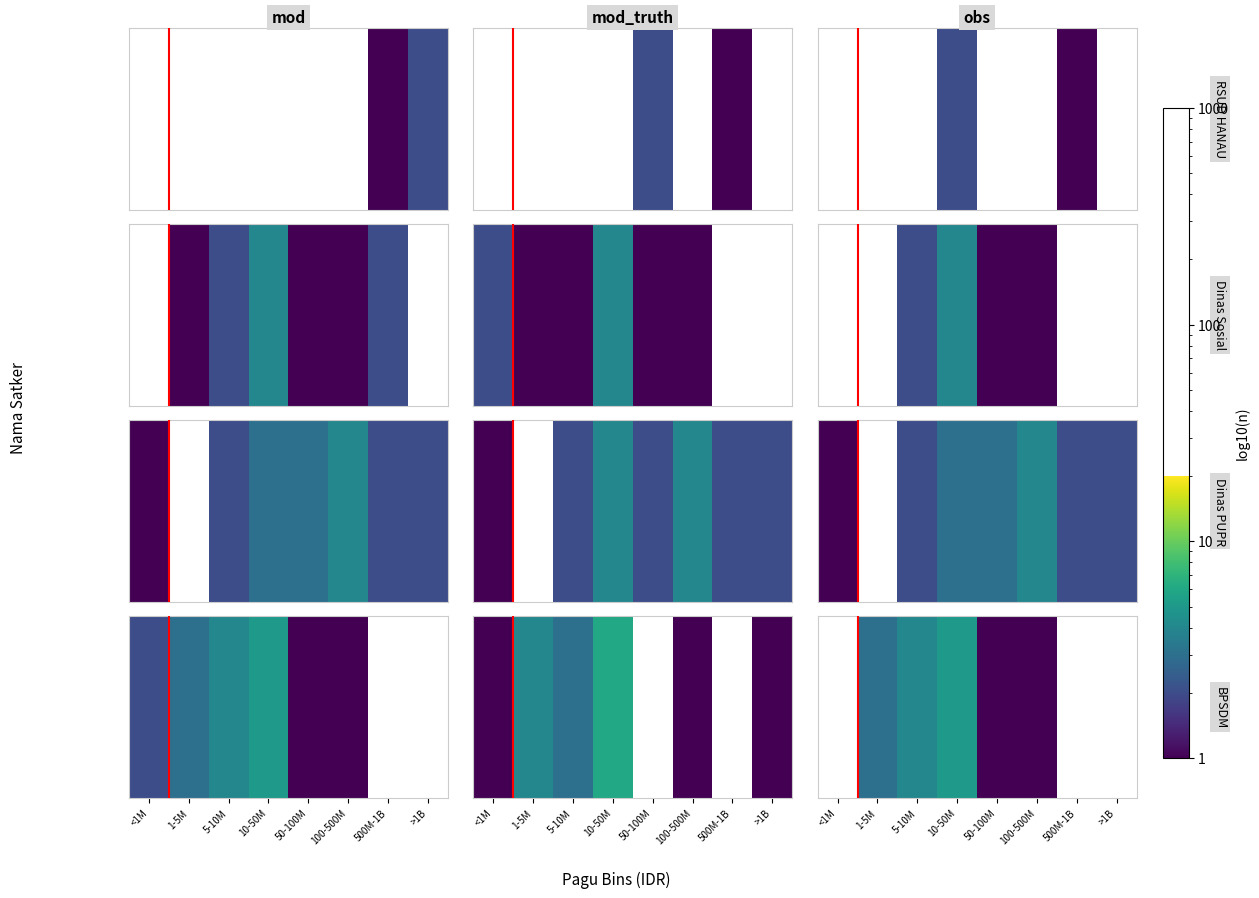

What is the ratio of the value at 100-500M to the value at 5-10M?

0.2